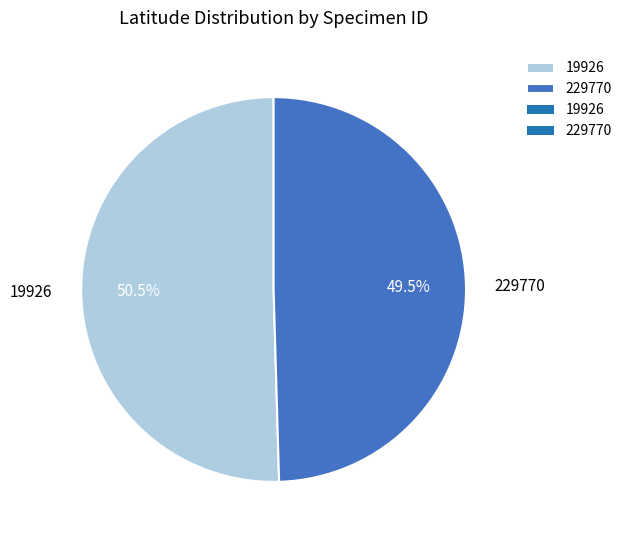

Which slice represents more than half of the pie?

19926